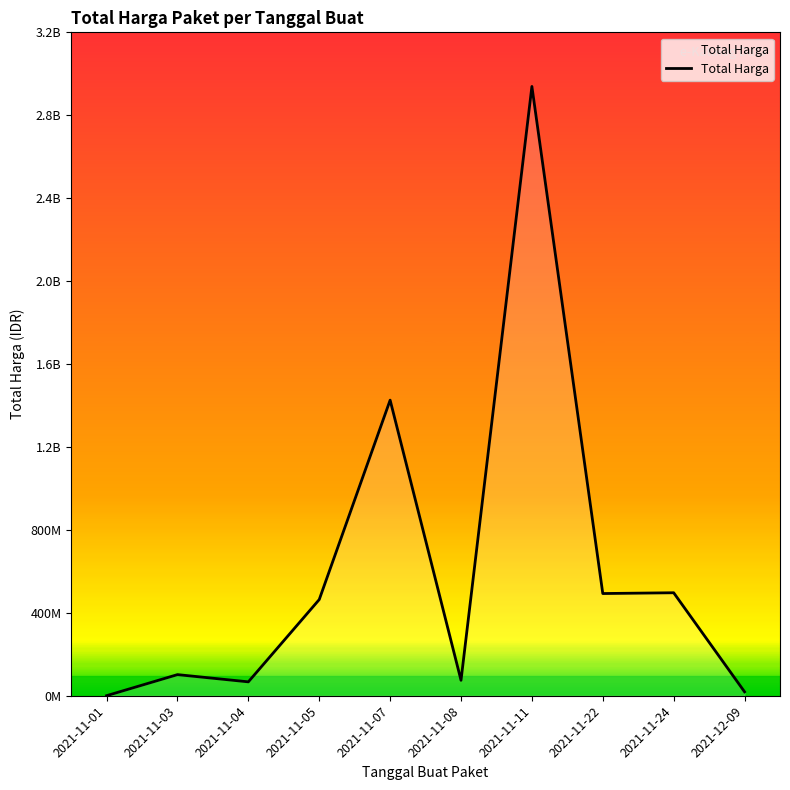

Does the chart have visible grid lines?

No